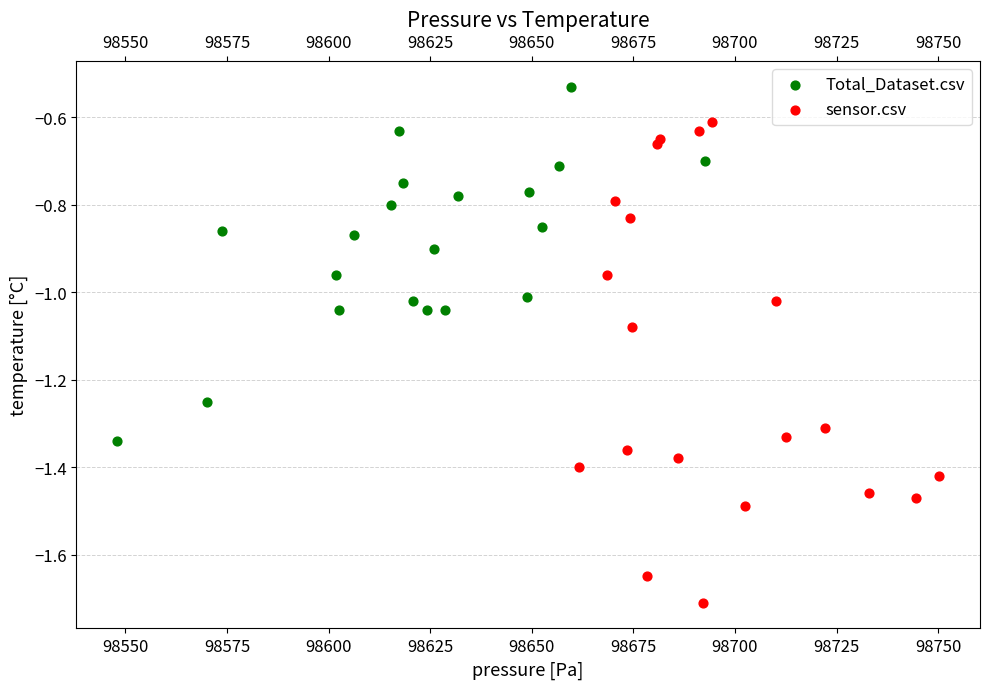

Which series contains the highest Y value?

Total_Dataset.csv